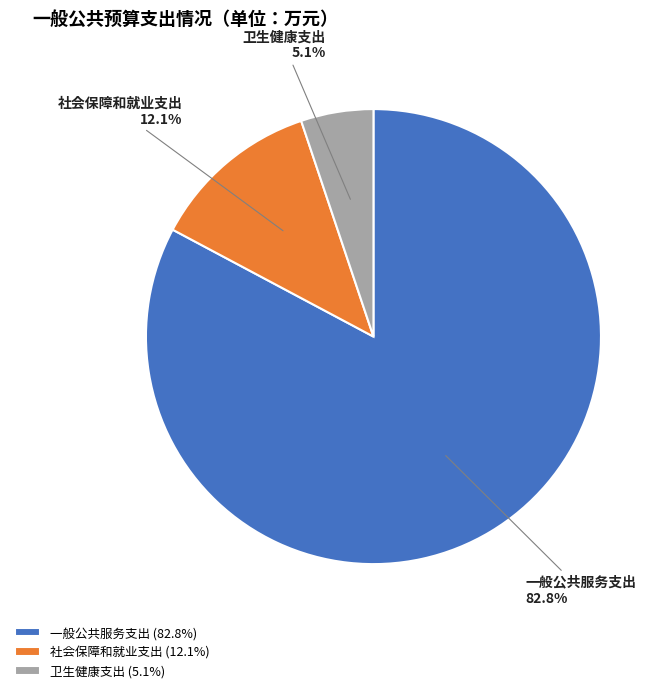

To the nearest percent, what is the average slice percentage?

33%